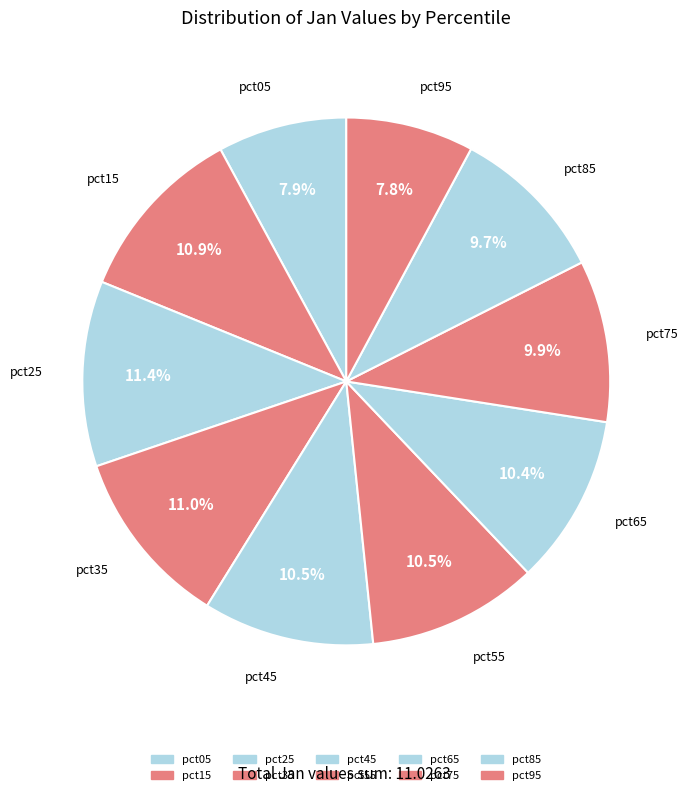

How many slices are in this pie chart?

10